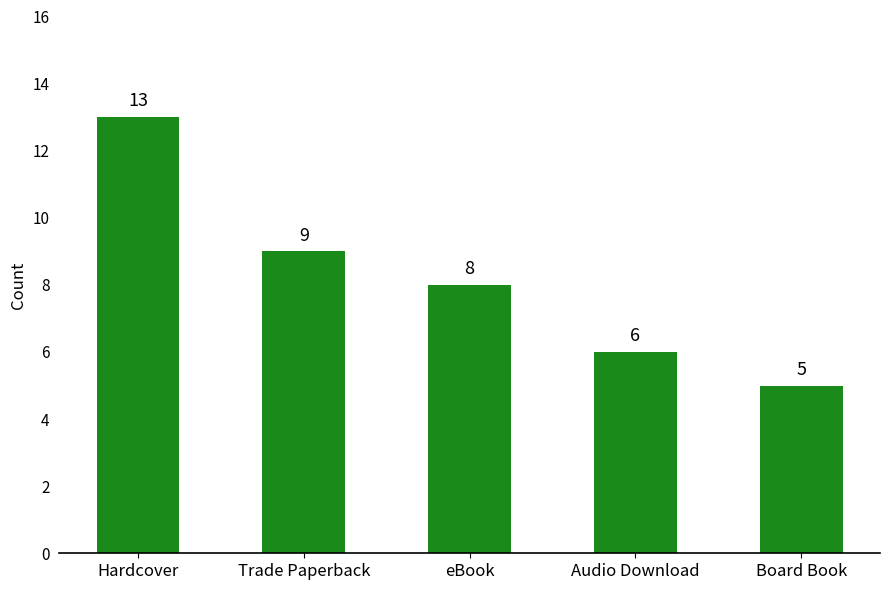

Reading left to right, transcribe all the data shown in this chart.

13	9	8	6	5